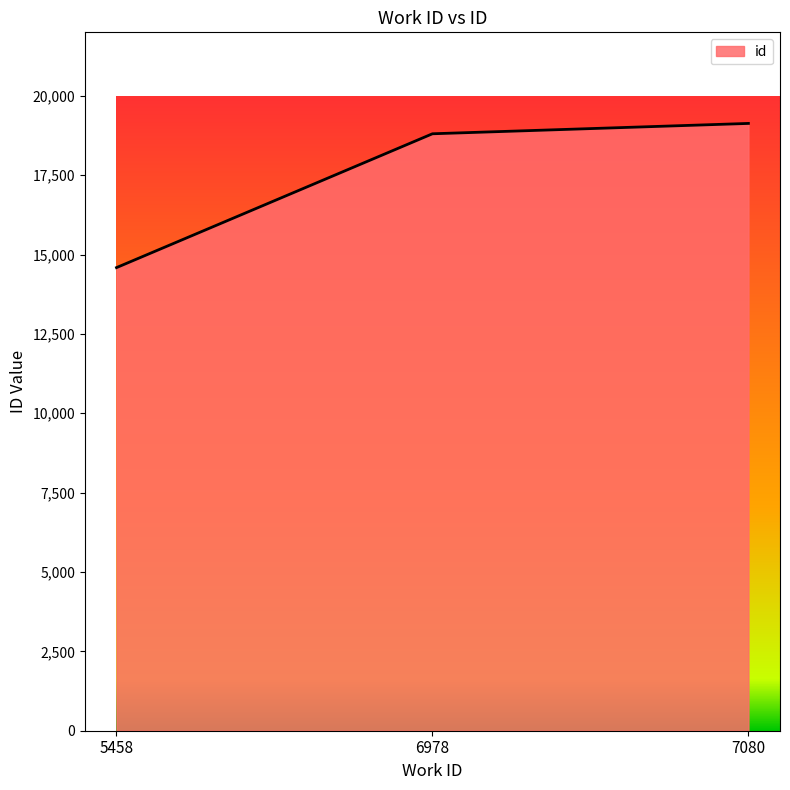

Is it true that the value at 6978 is 32442?

False